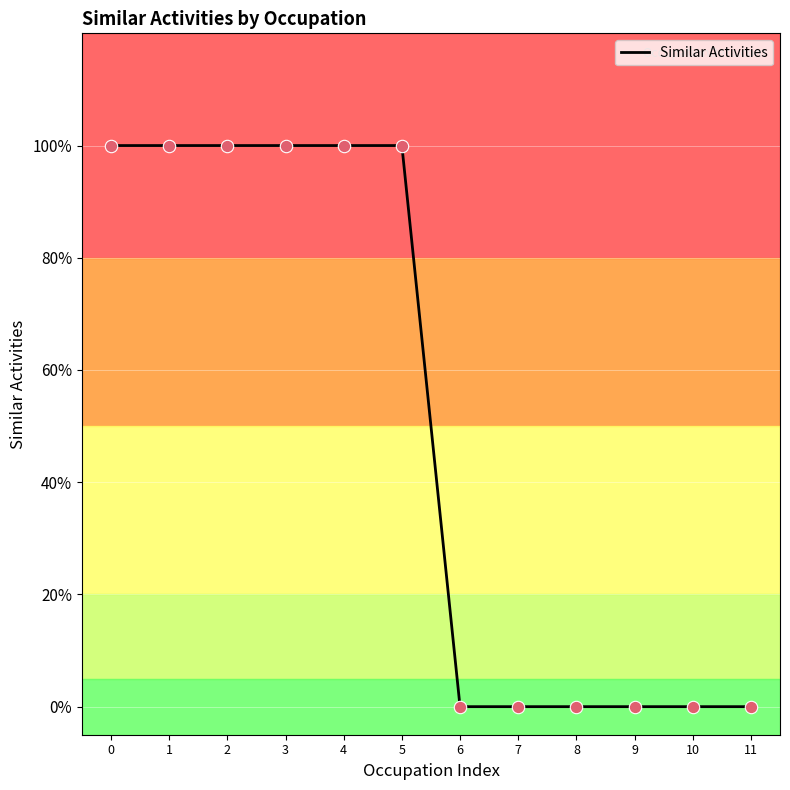

Which has a higher value, 3 or 10?

3